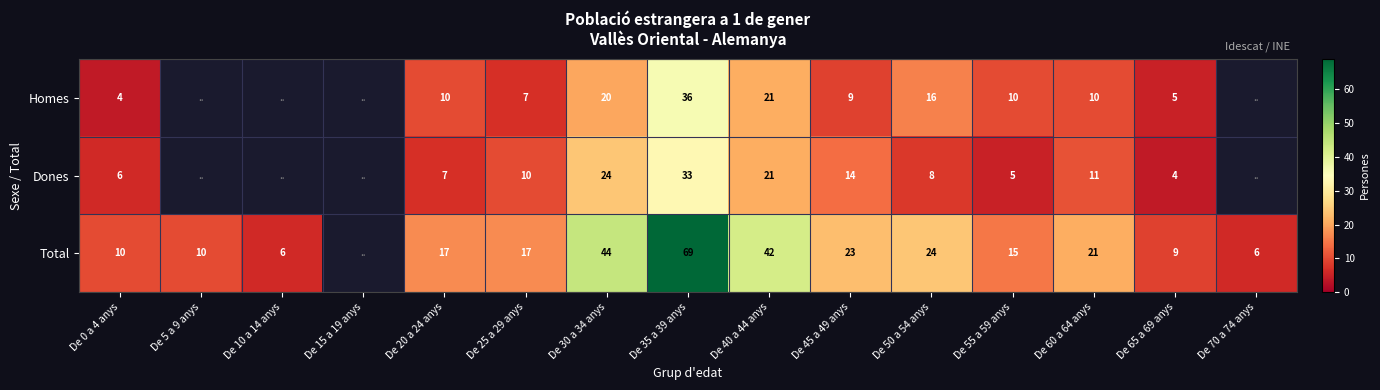

The value of Homes at De 25 a 29 anys is 10.2. True or false?

False